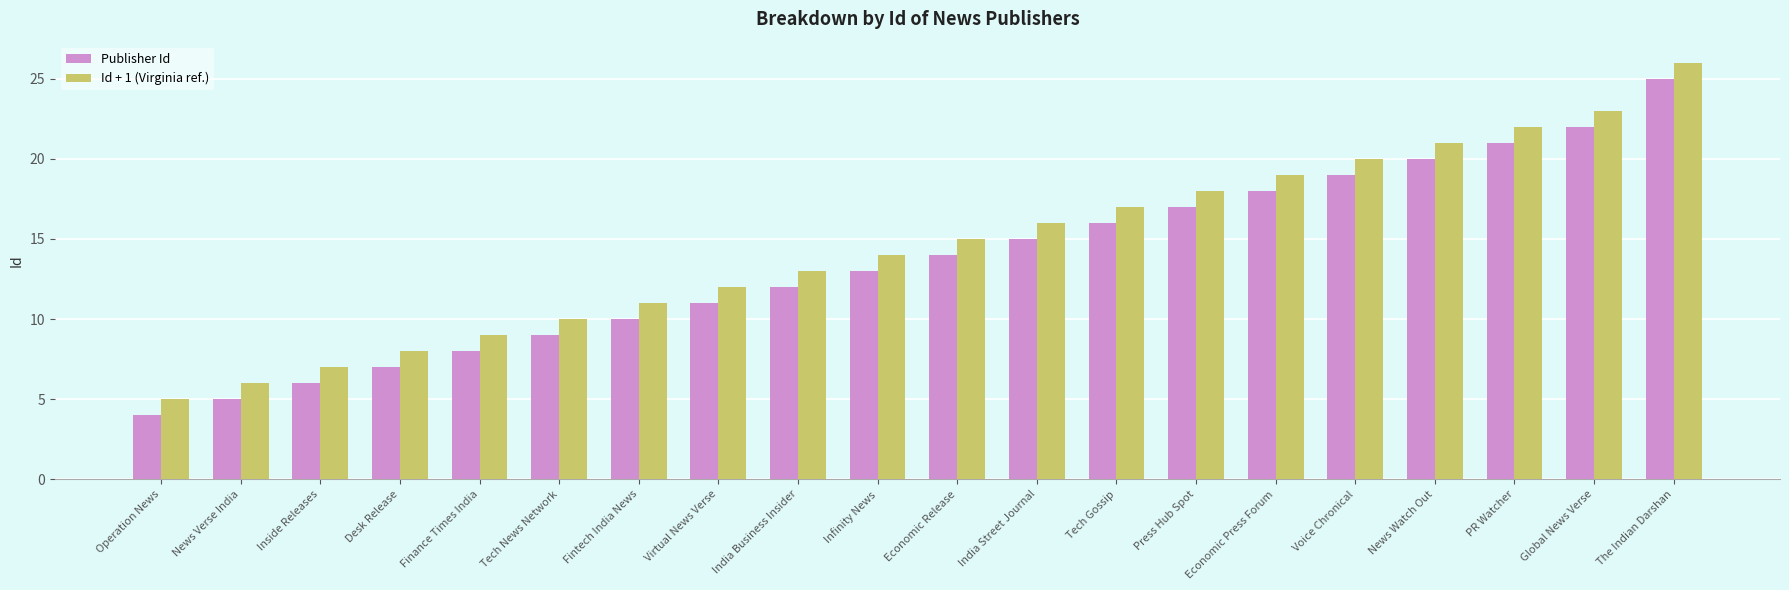

Read the Id + 1 (Virginia ref.) value at Finance Times India.

9